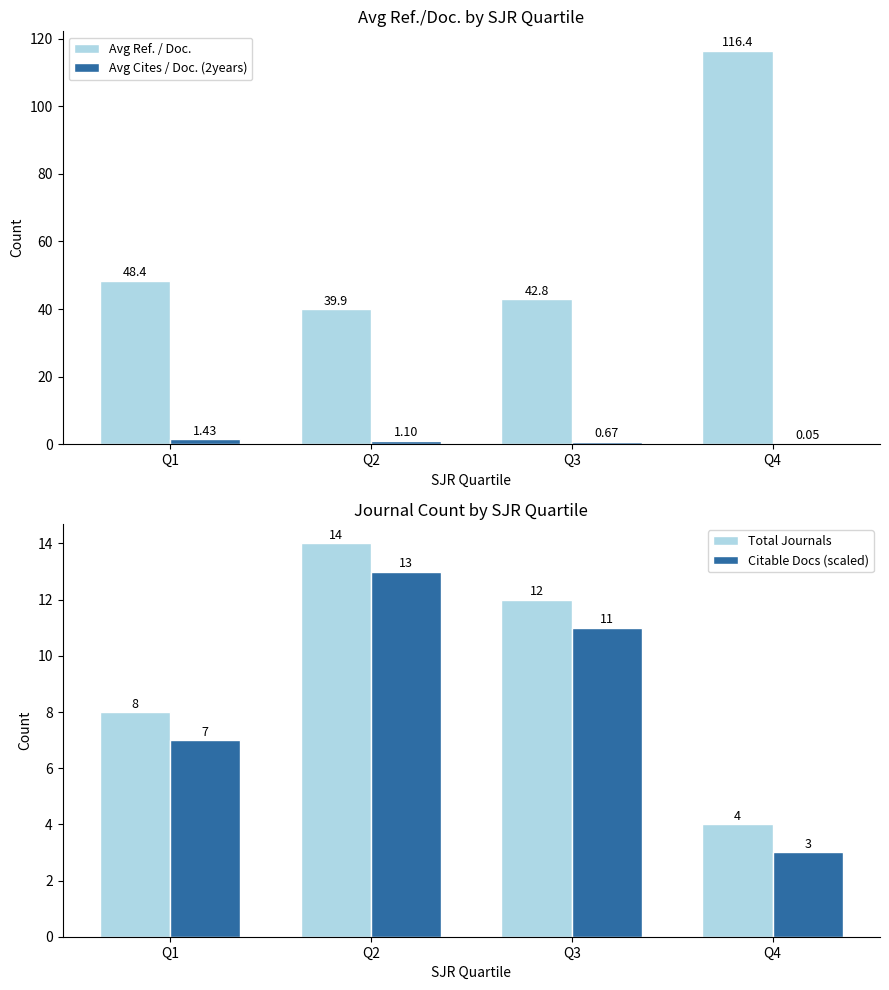

What is the average value of the Avg Cites / Doc. (2years) series?

0.8